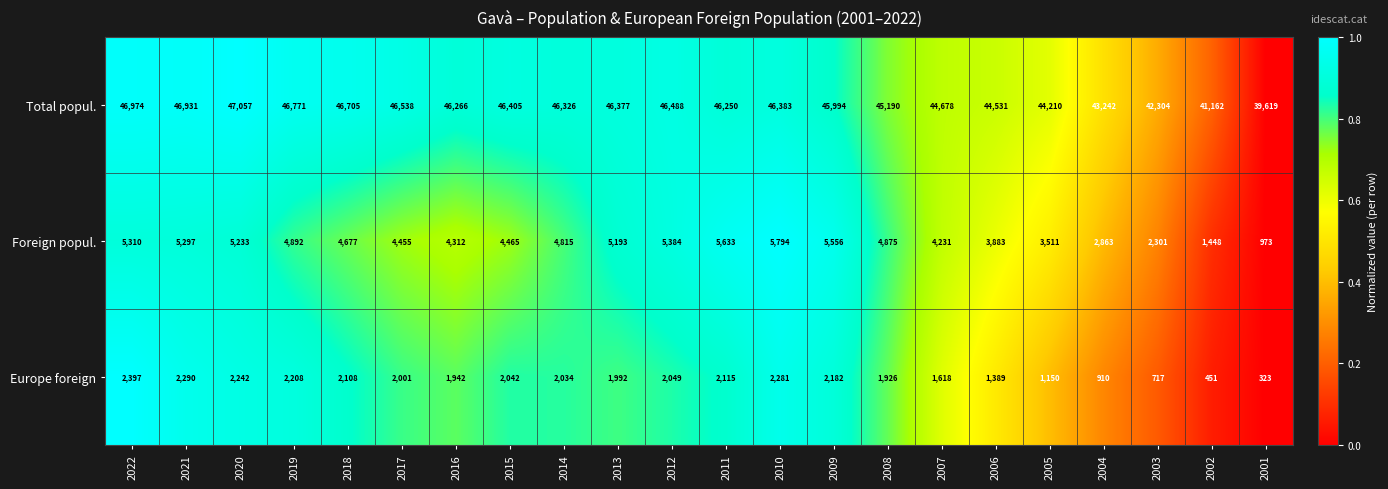

Where is Europe foreign nearest to the value 1360?

2006